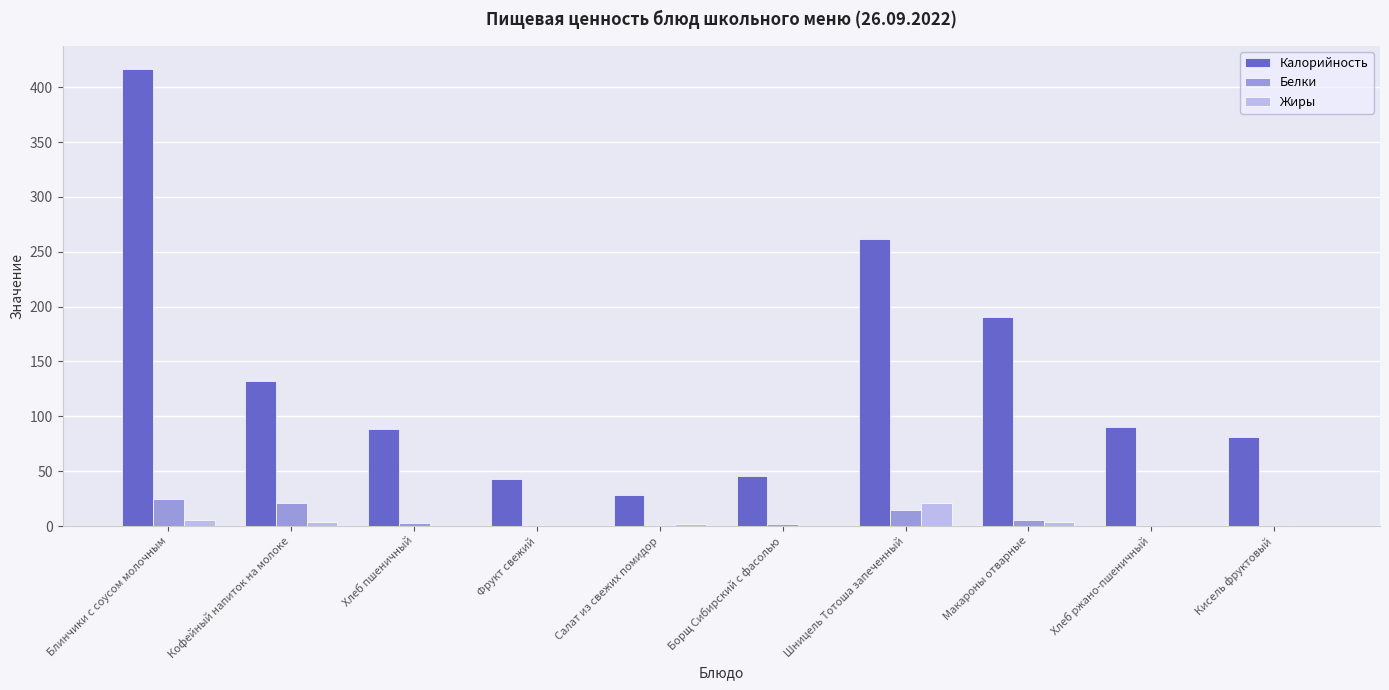

What is the sum of the Белки values at Блинчики с соусом молочным and Фрукт свежий?

25.4